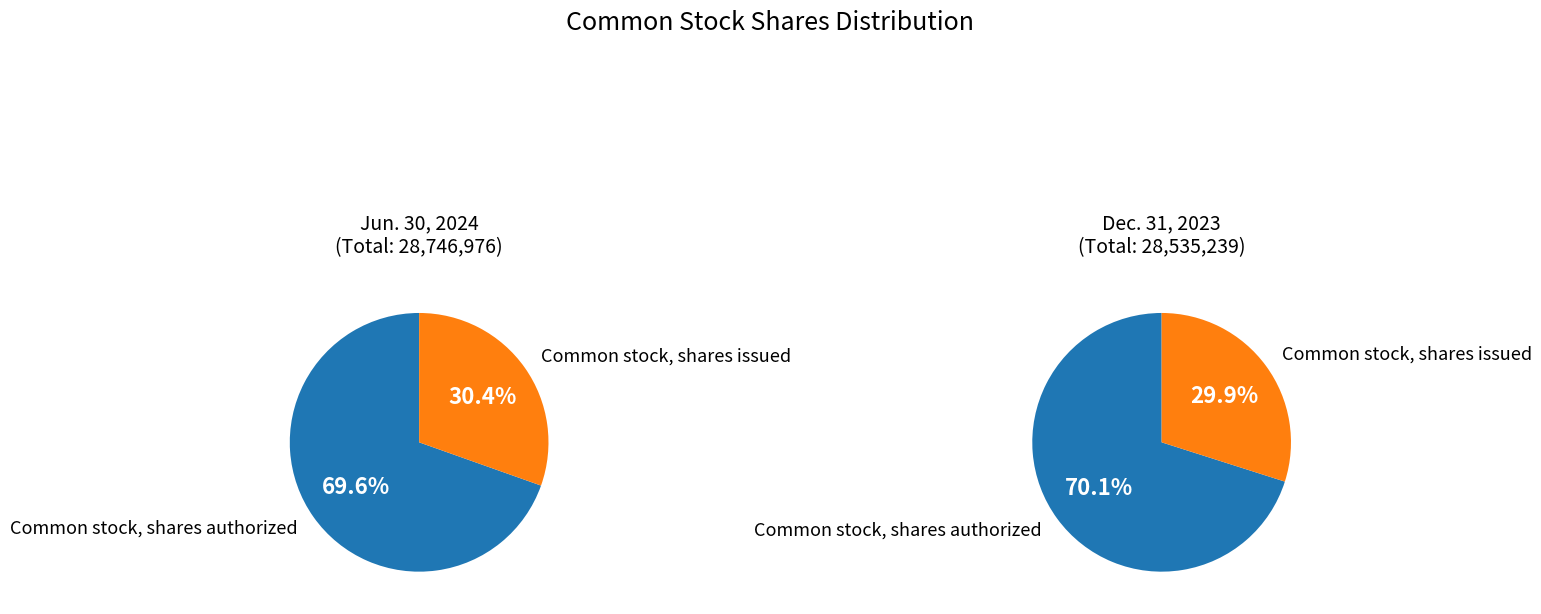

Does Common stock, shares authorized account for over 50% of the chart?

Yes